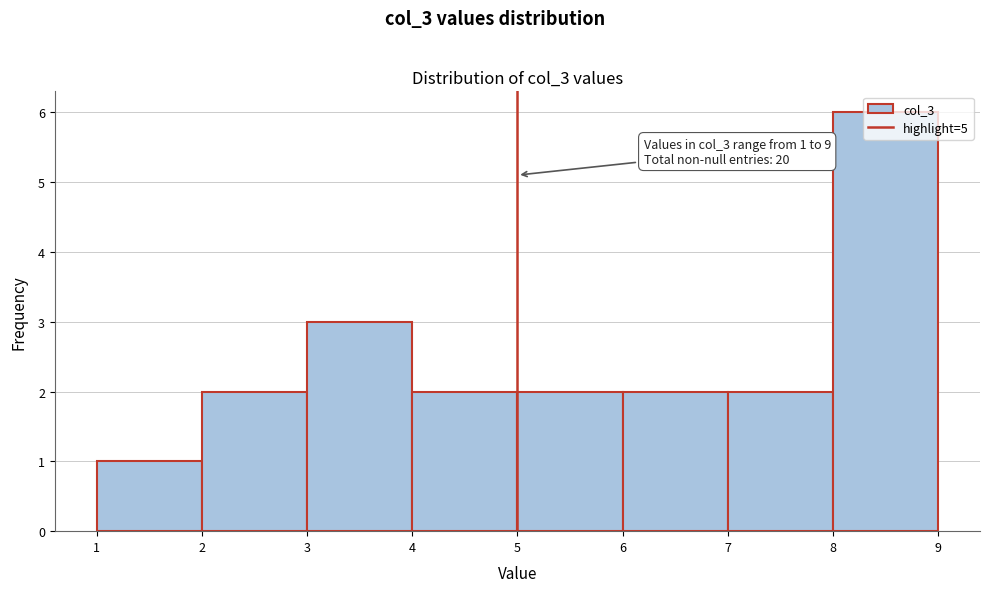

Which range on the x-axis has the tallest bar?

8 to 9